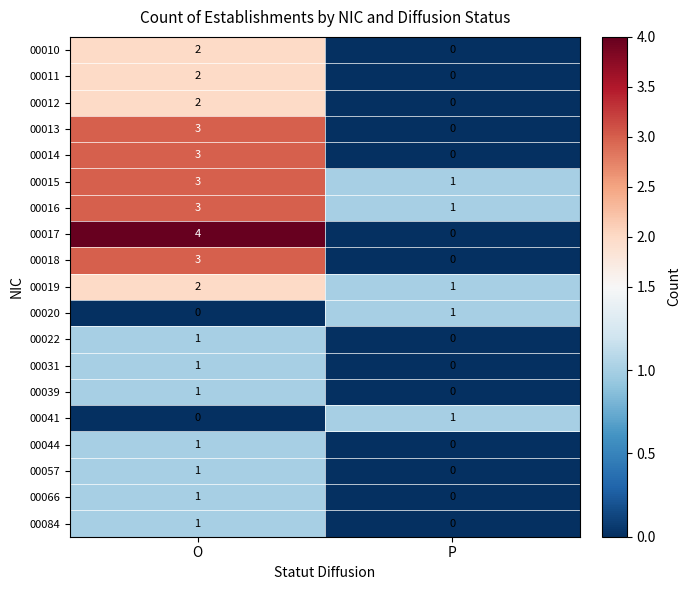

Where is 00019 nearest to the value 1?

P